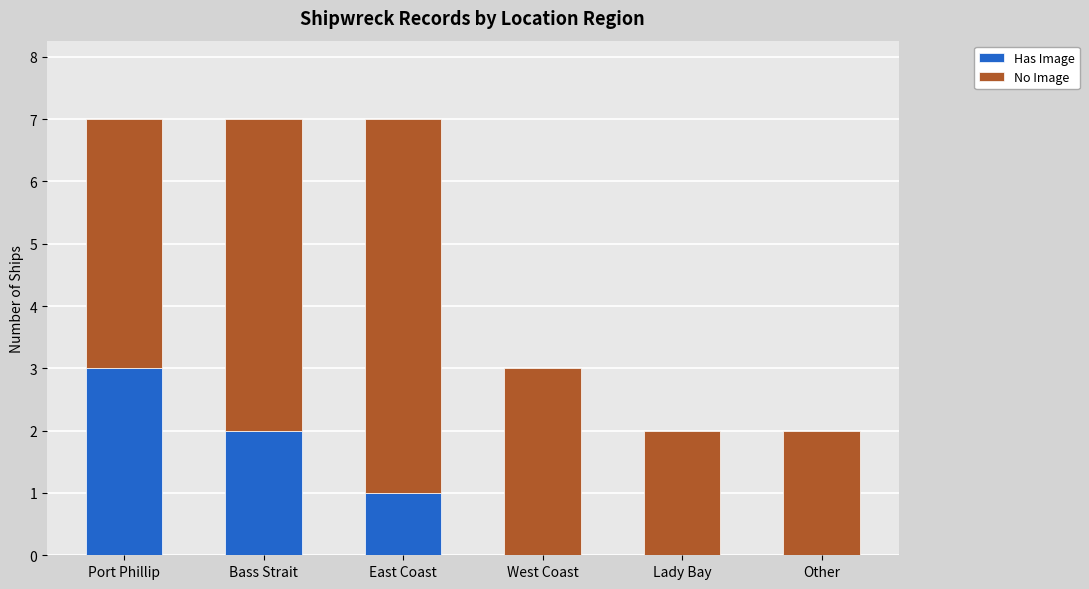

How many Has Image values are between 0 and 2?

5